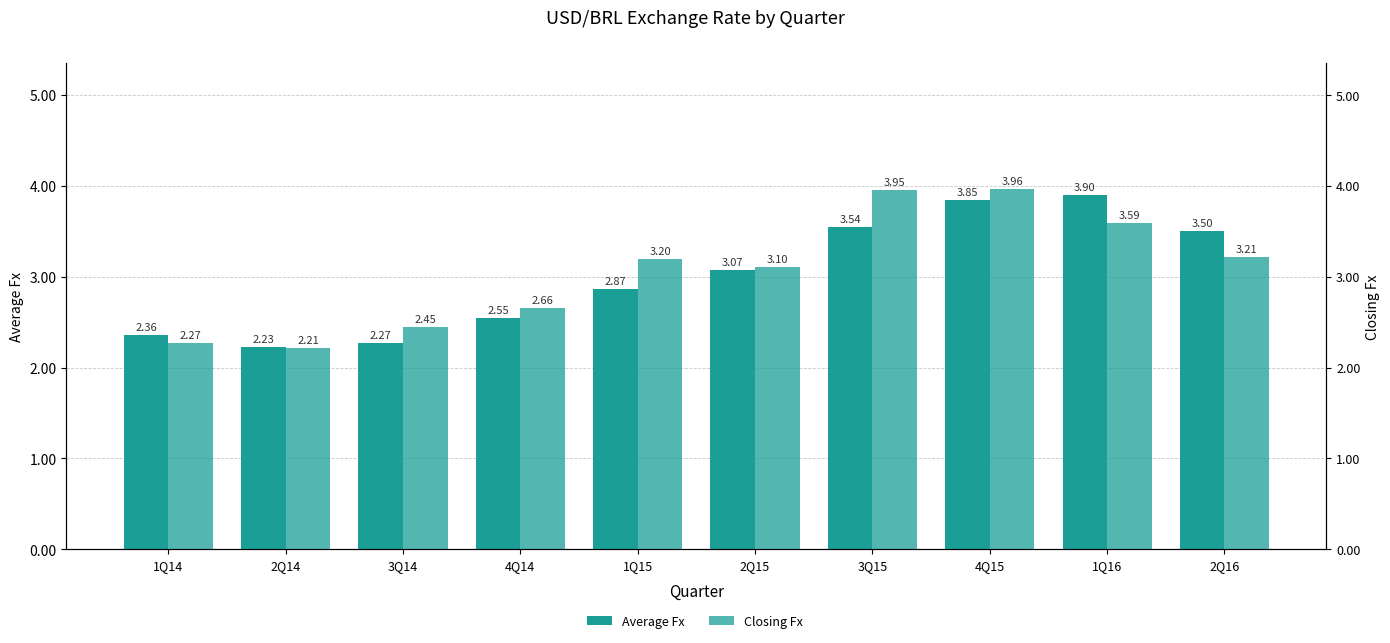

The Closing Fx series shows 4.5 at 4Q14. True or false?

False